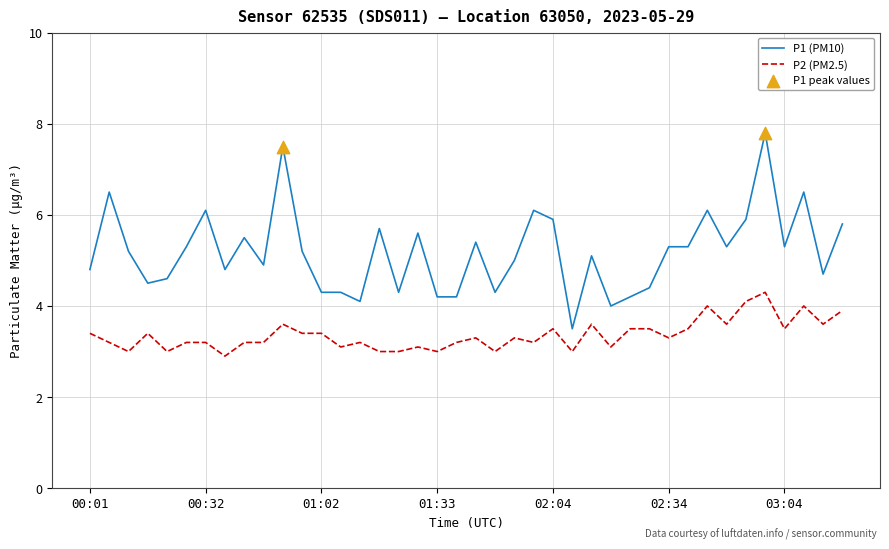

Which series has the largest total across all categories?

P1 (PM10)